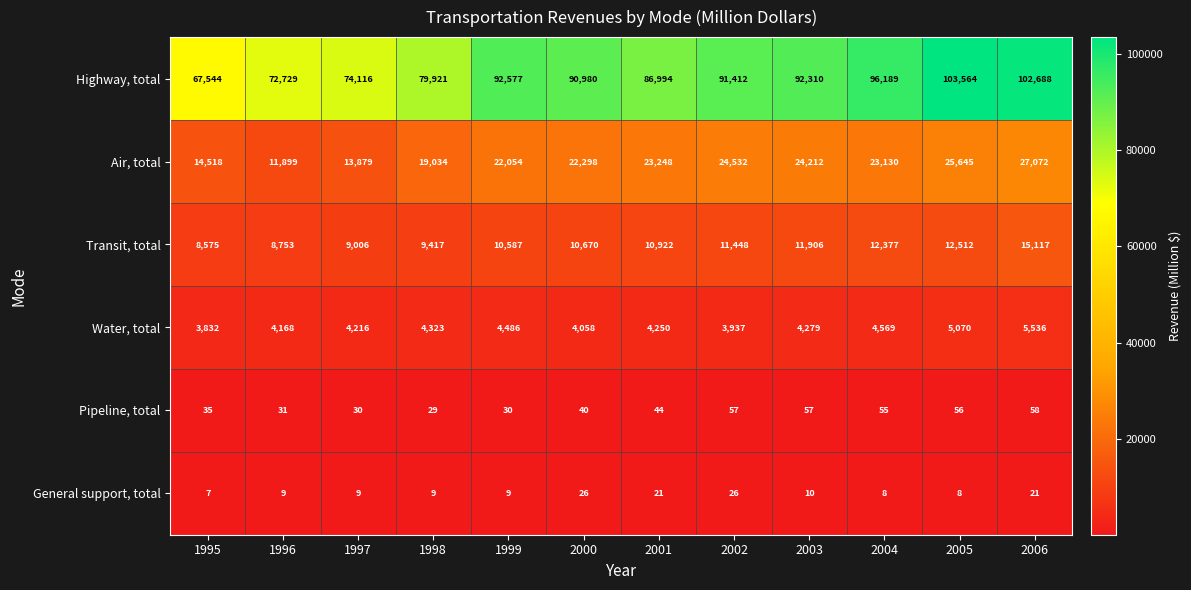

What is the difference between the maximum and minimum values in the Transit, total series?

6542